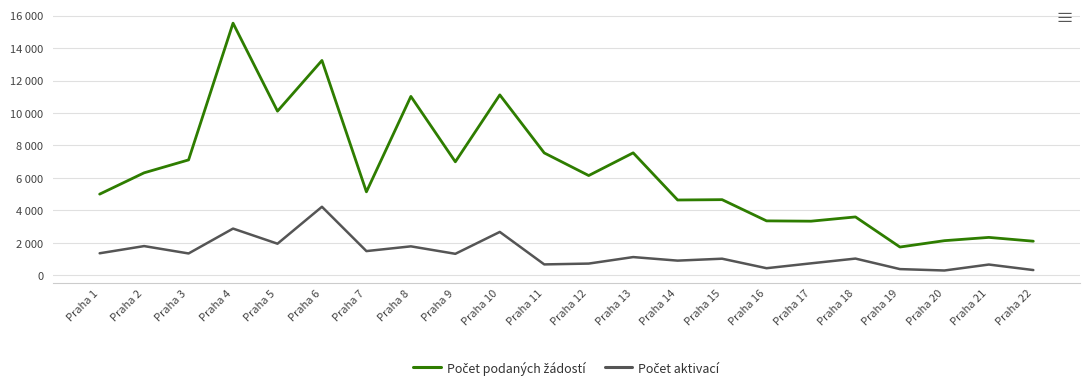

True or false: Počet aktivací has more than 1 interior local peaks.

True